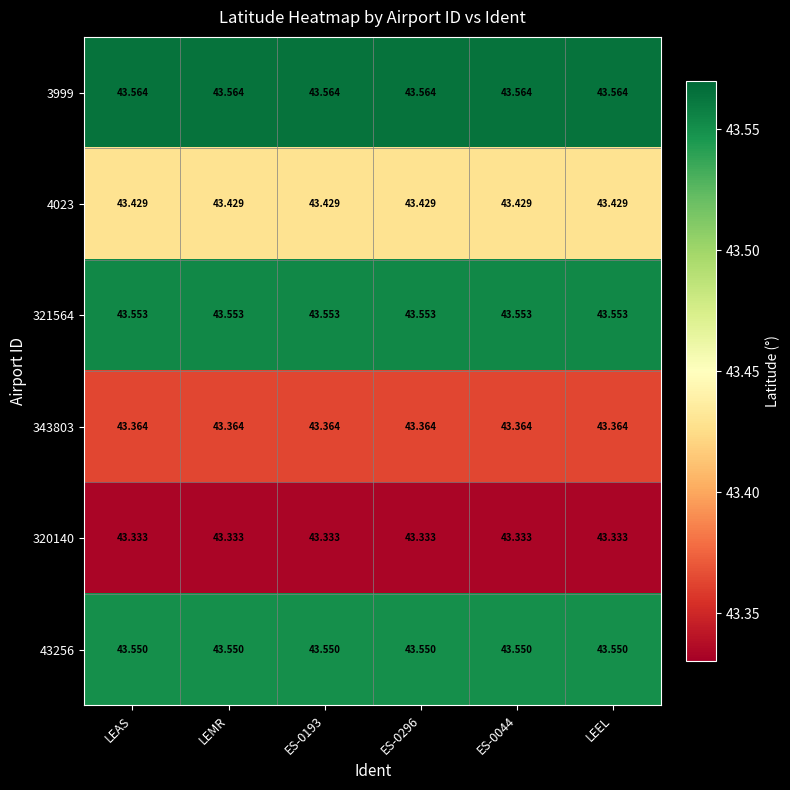

Is the value of 4023 at ES-0044 greater than the value of 43256 at LEMR?

No